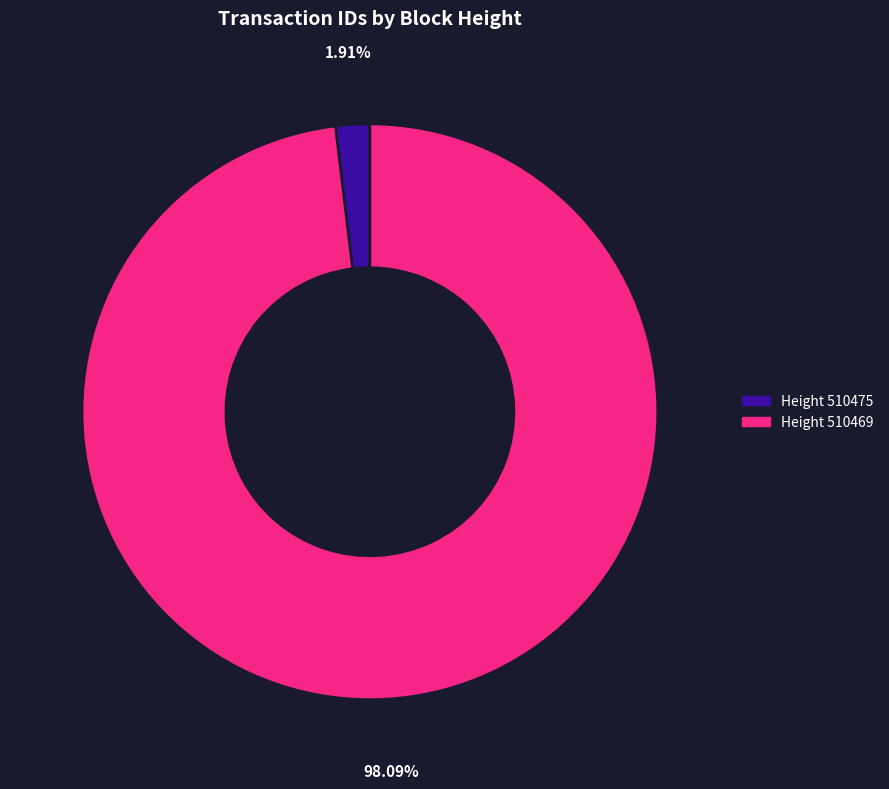

Is there any slice that represents more than half of the pie?

Yes